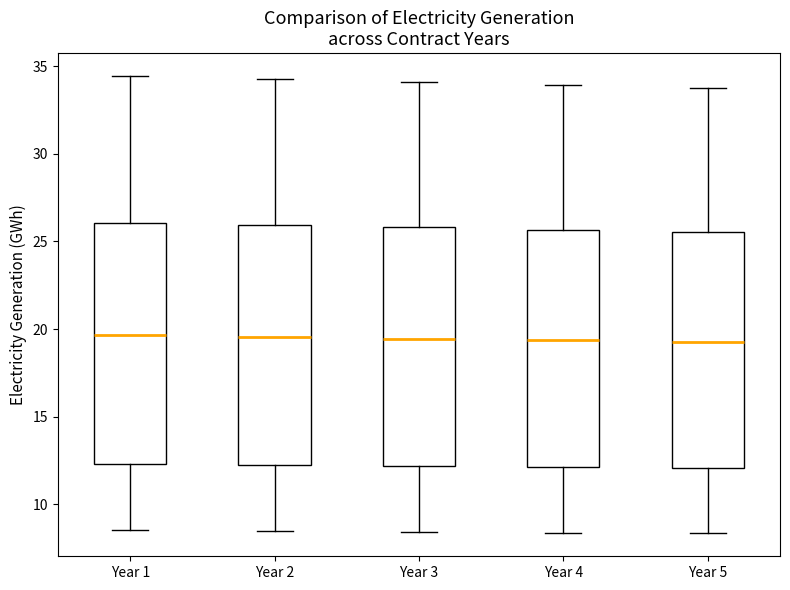

Reading left to right, read every box against the y-axis: the position of its median line, the range the box covers, and the ends of its whiskers. The values are not printed on the chart, so give them approximately, as read against the axis.

Year 1: median 19.5, box 12.5 to 26.0, whiskers 8.5 to 34.5
Year 2: median 19.5, box 12.0 to 26.0, whiskers 8.5 to 34.5
Year 3: median 19.5, box 12.0 to 26.0, whiskers 8.5 to 34.0
Year 4: median 19.5, box 12.0 to 25.5, whiskers 8.5 to 34.0
Year 5: median 19.5, box 12.0 to 25.5, whiskers 8.5 to 34.0